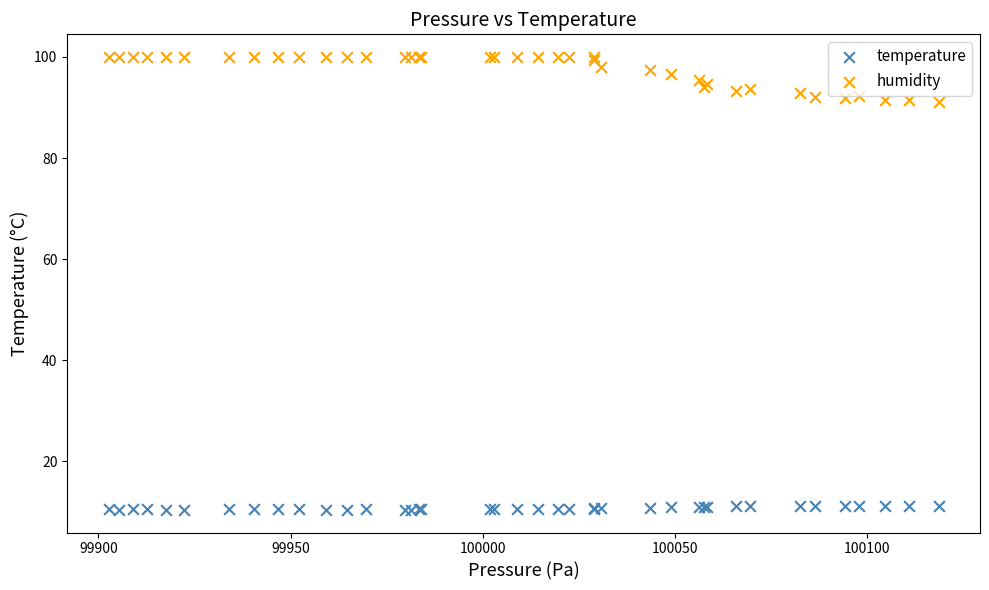

Which series reaches the minimum Y coordinate?

temperature